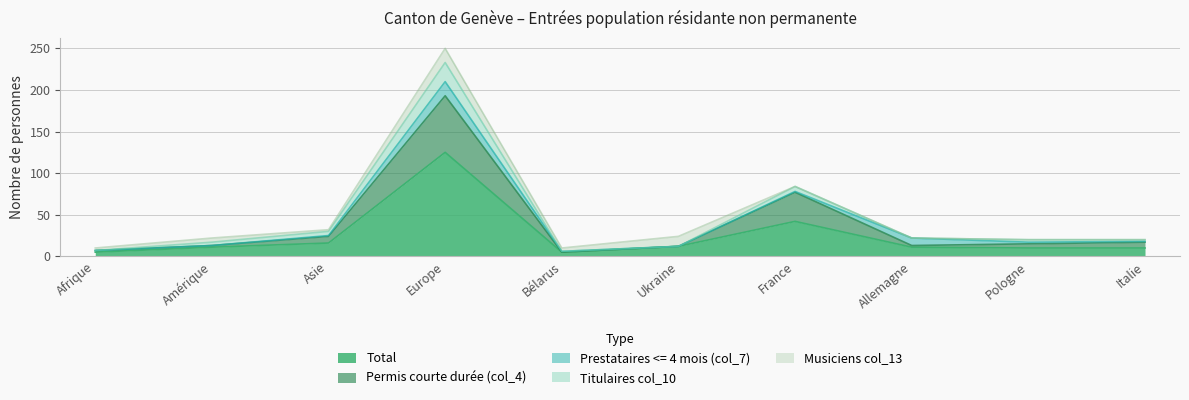

Does the chart display data point markers on the line(s)?

No